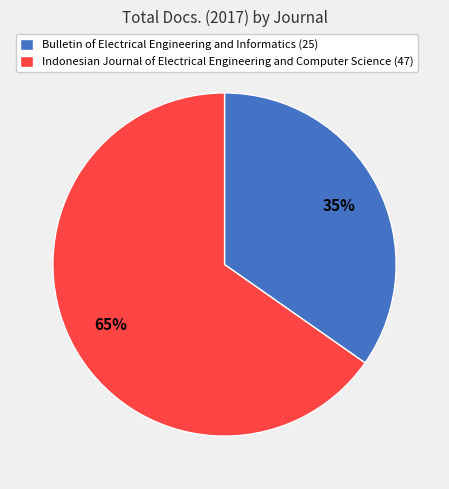

Is it true that Indonesian Journal of Electrical Engineering and Computer Science is 55% of the pie?

False